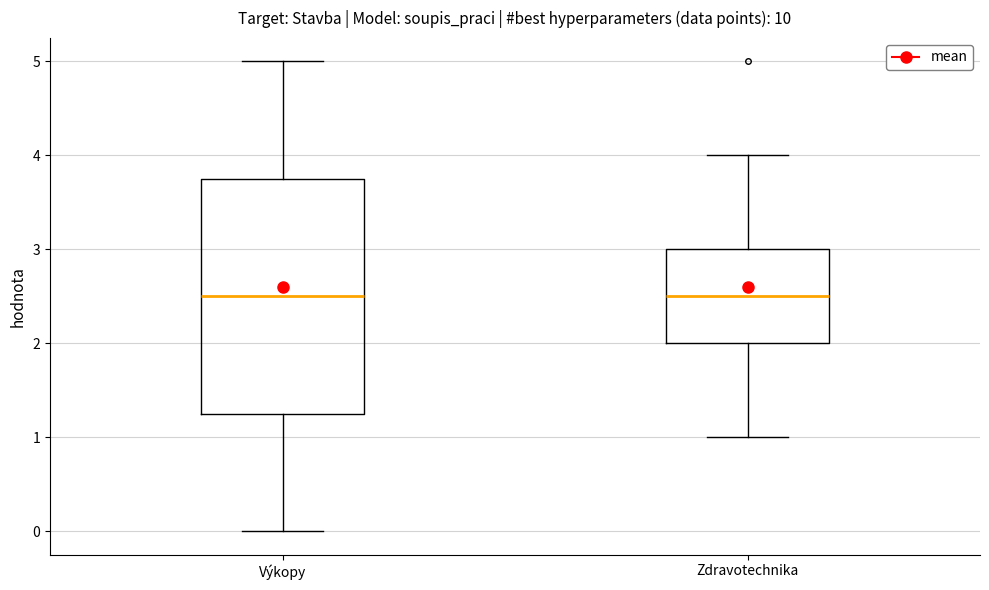

Which box is the tallest, from its lower edge to its upper edge?

Výkopy